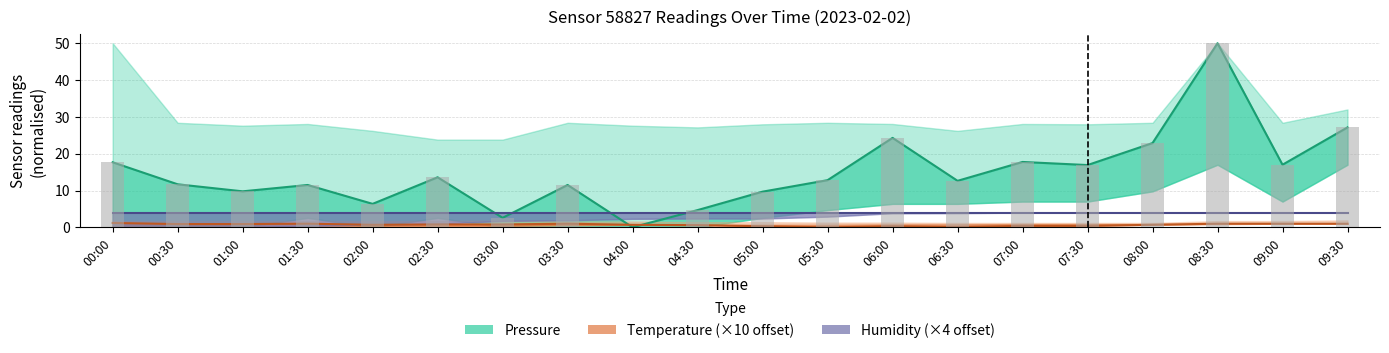

At how many categories does at least one series exceed 21?

4